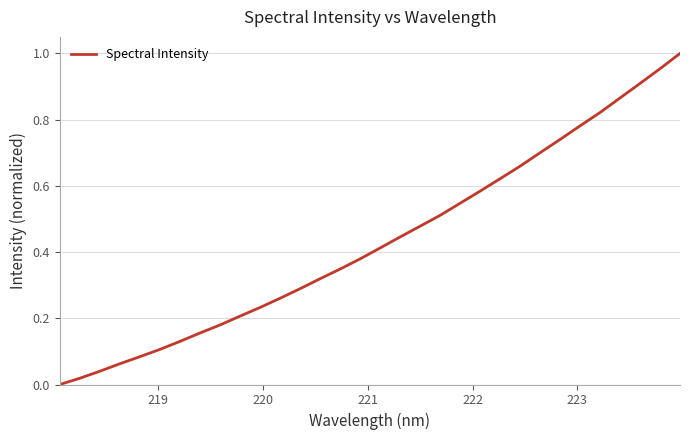

True or false: the data has more than 1 interior local peaks.

False